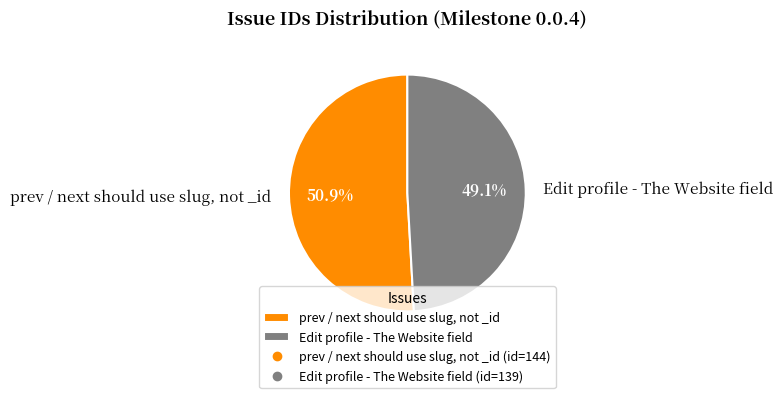

Is Edit profile - The Website field the majority of the pie?

No